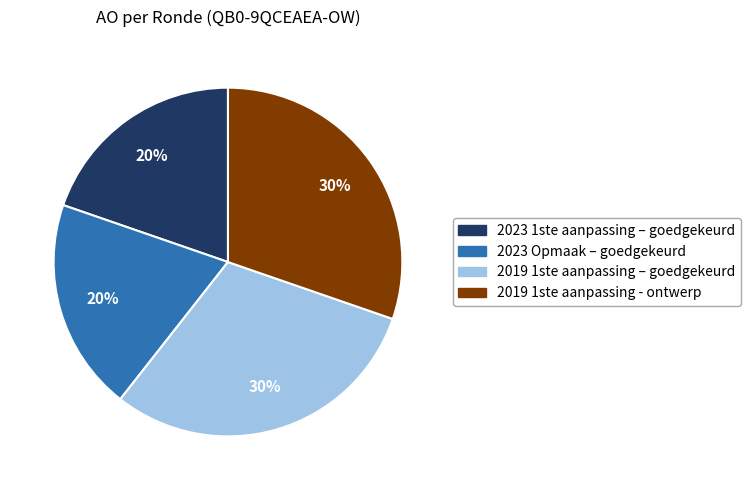

Is 2019 1ste aanpassing - ontwerp the majority of the pie?

No